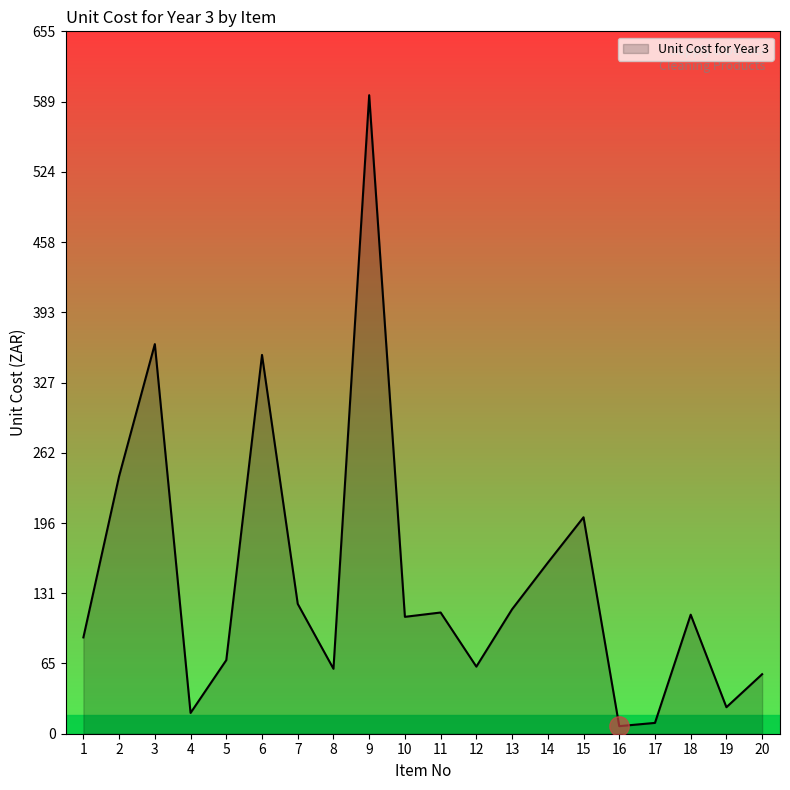

What is the change in value from 6 to 7?

-232.0